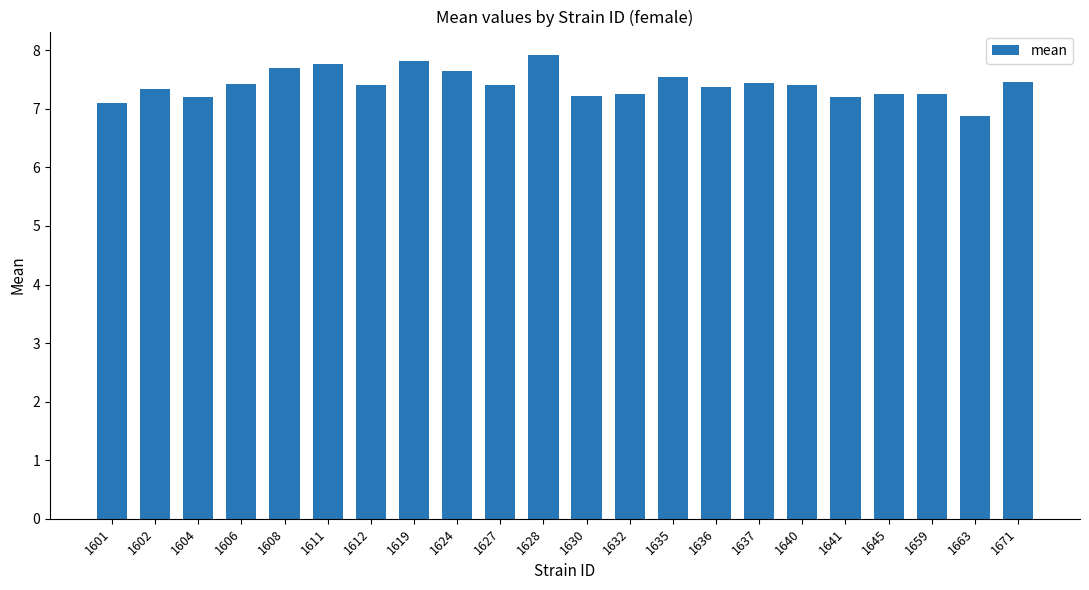

True or false: the data shows 7.3 at 1602.

True